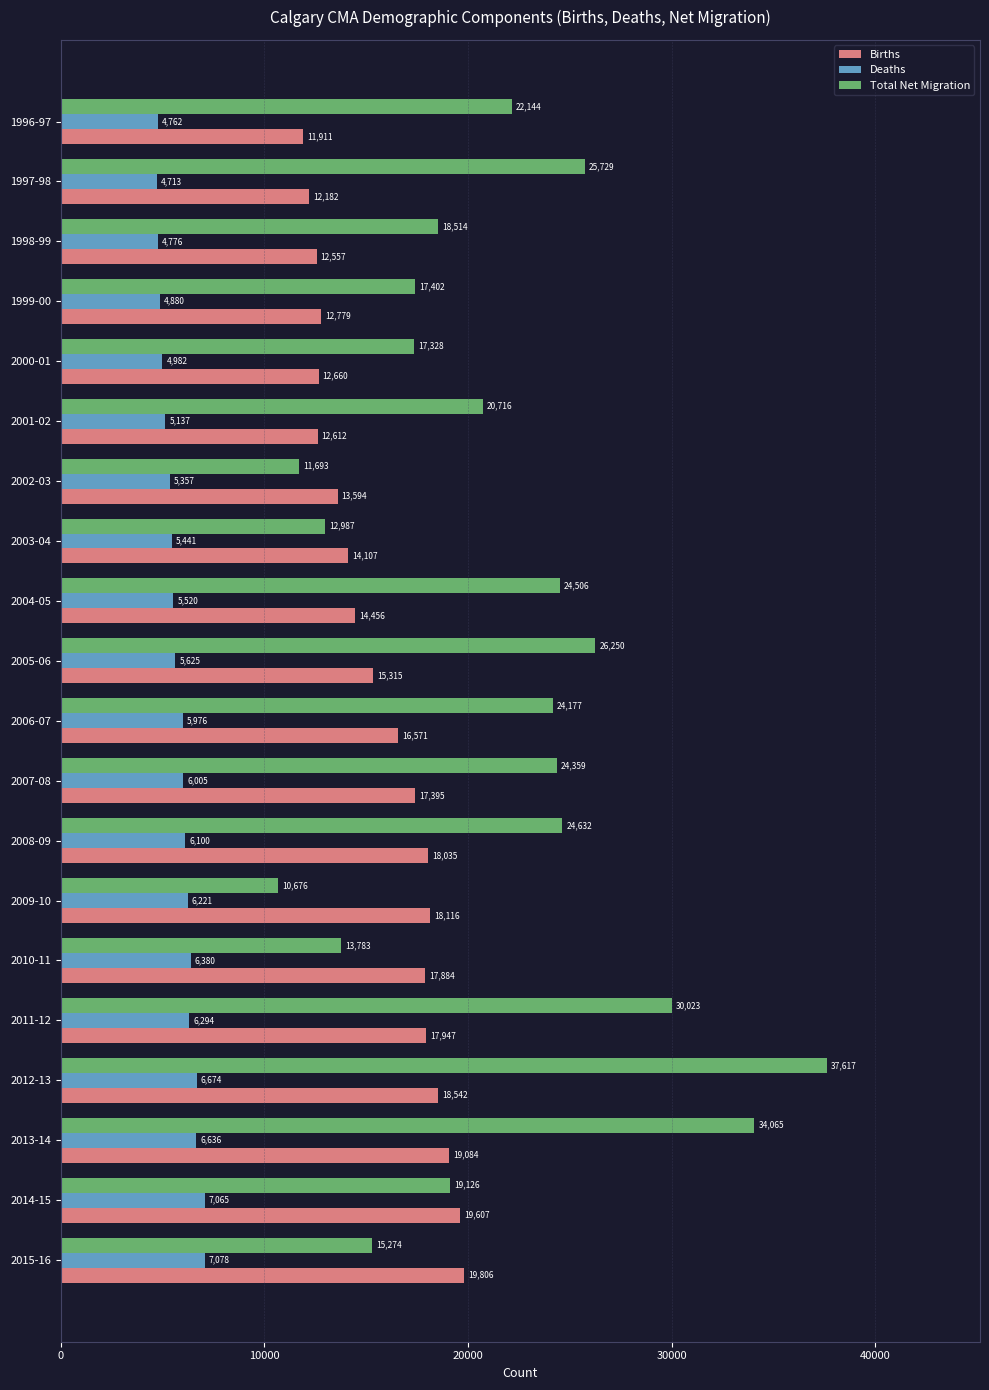

At which label does Total Net Migration reach its minimum?

2009-10